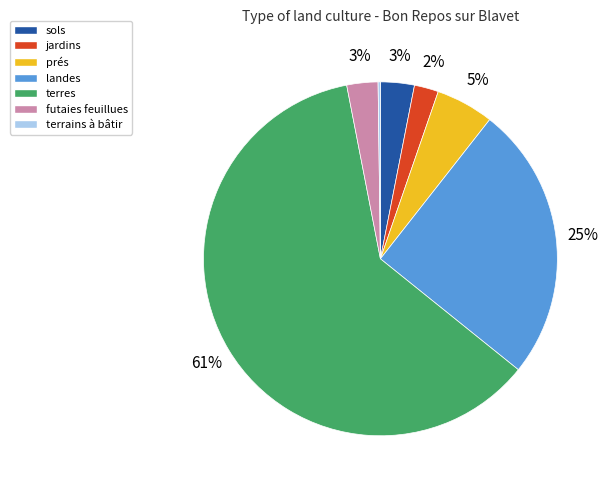

To the nearest percent, what is the average slice percentage?

14%